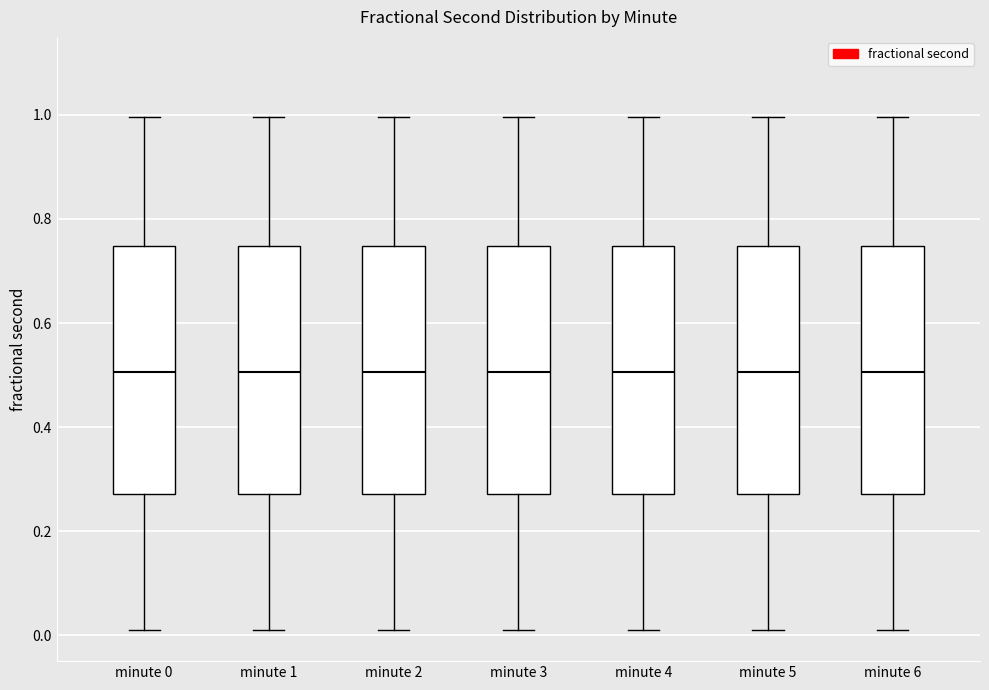

Reading left to right, read every box against the y-axis: the position of its median line, the range the box covers, and the ends of its whiskers. The values are not printed on the chart, so give them approximately, as read against the axis.

minute 0: median 0.50, box 0.28 to 0.74, whiskers 0.00 to 1.00
minute 1: median 0.50, box 0.28 to 0.74, whiskers 0.00 to 1.00
minute 2: median 0.50, box 0.28 to 0.74, whiskers 0.00 to 1.00
minute 3: median 0.50, box 0.28 to 0.74, whiskers 0.00 to 1.00
minute 4: median 0.50, box 0.28 to 0.74, whiskers 0.00 to 1.00
minute 5: median 0.50, box 0.28 to 0.74, whiskers 0.00 to 1.00
minute 6: median 0.50, box 0.28 to 0.74, whiskers 0.00 to 1.00